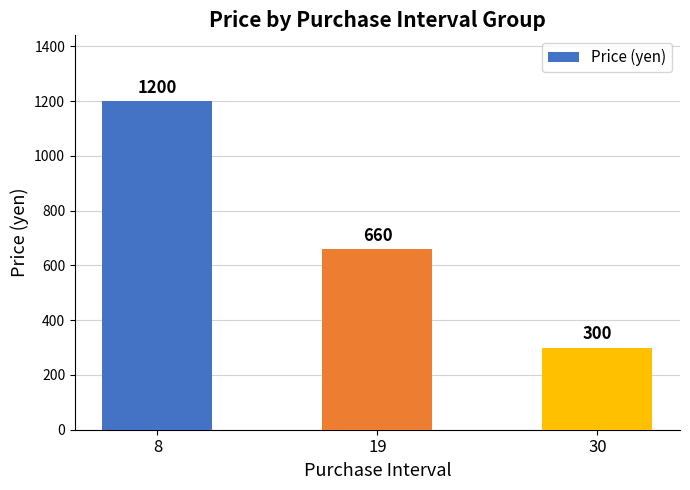

Reading left to right, extract all data points from this chart.

1200	660	300